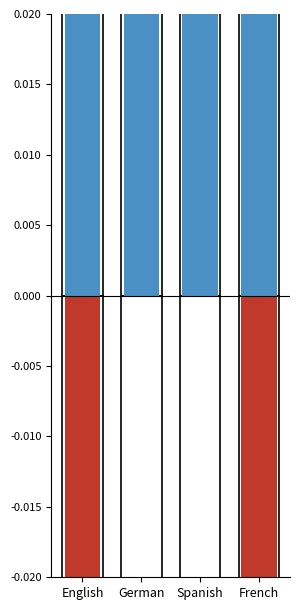

Does the chart contain stacked bars?

No